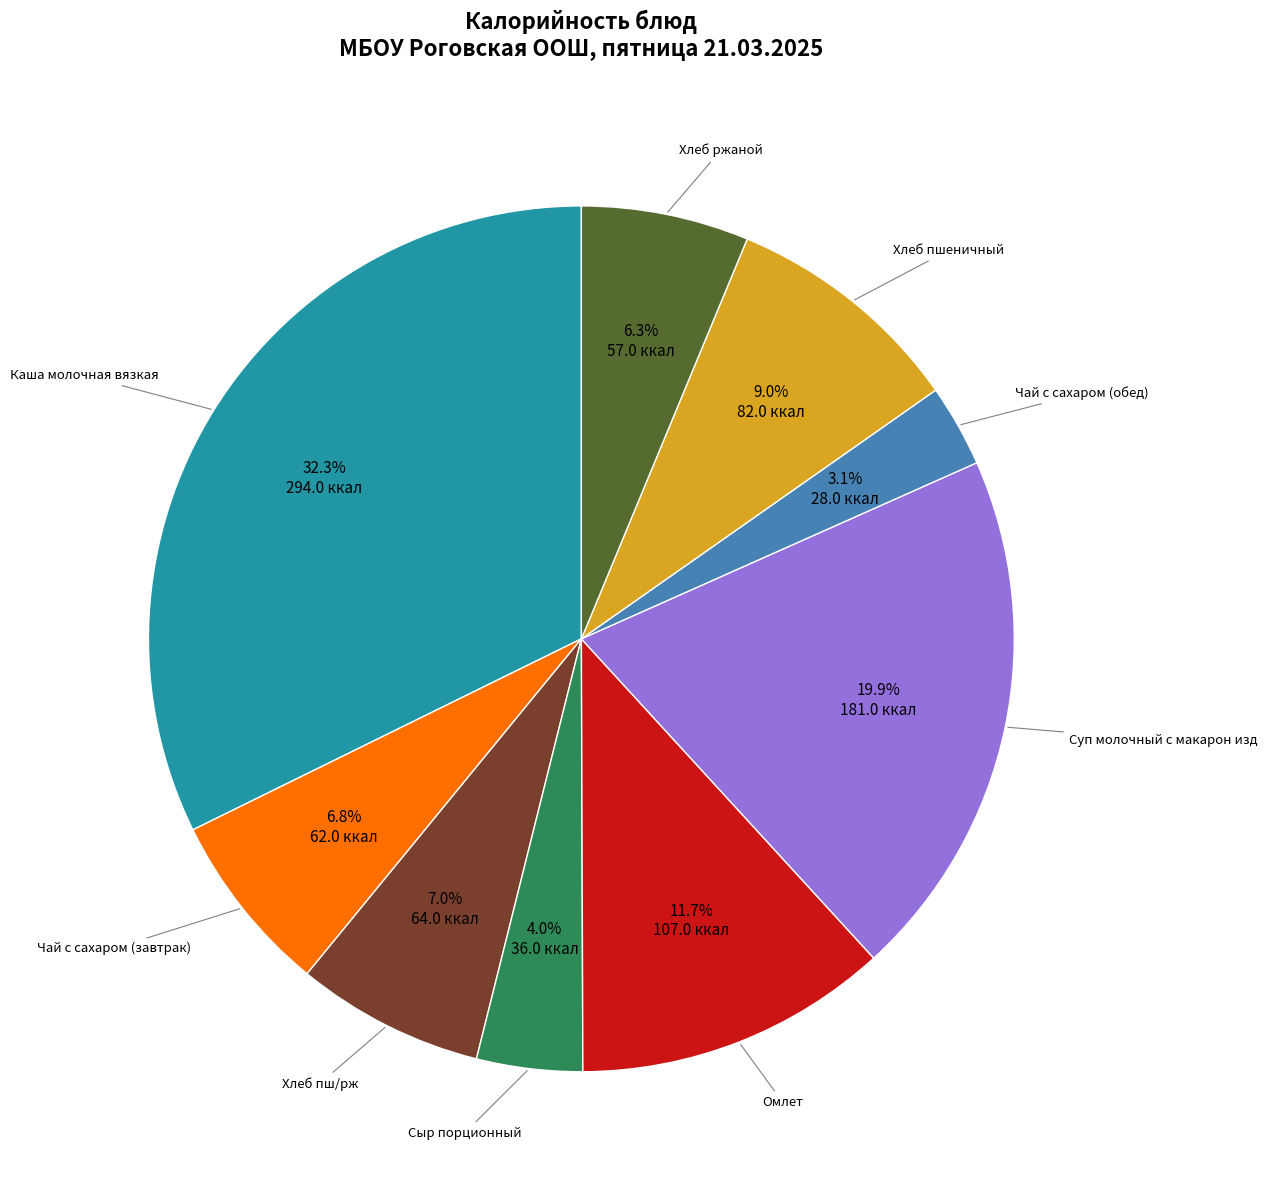

Is there any slice that represents more than half of the pie?

No